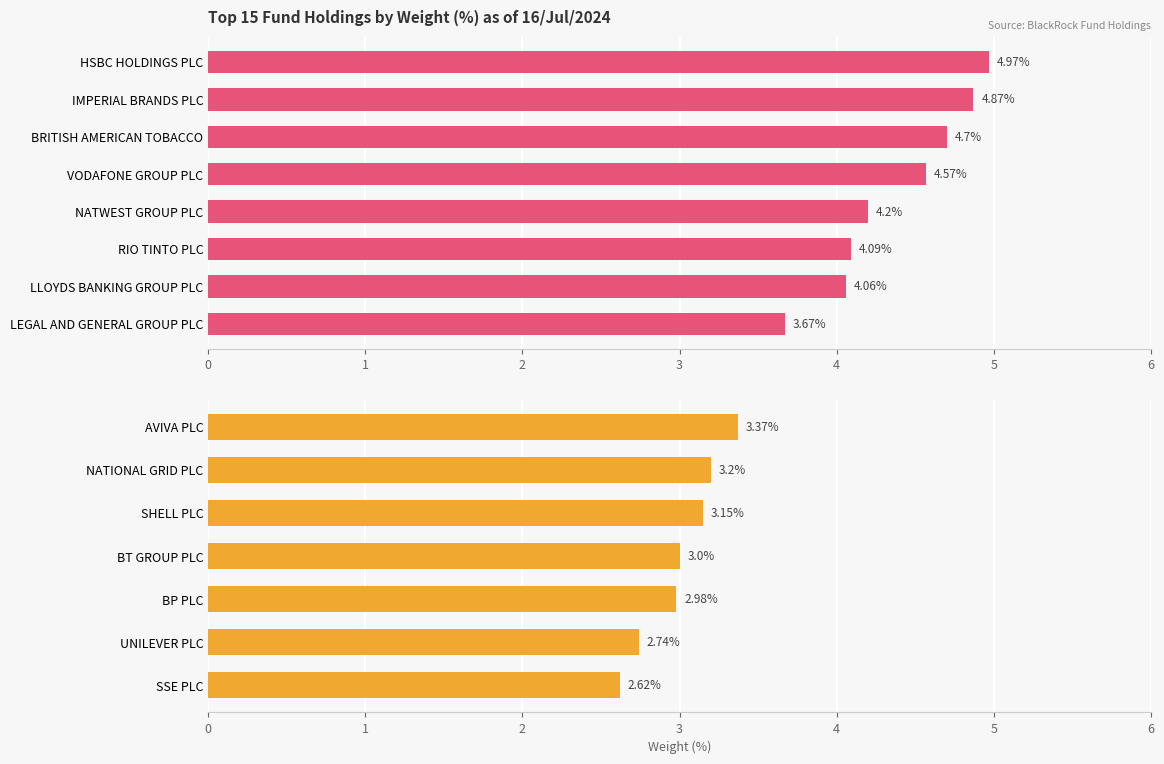

How many data points are less than 3?

3